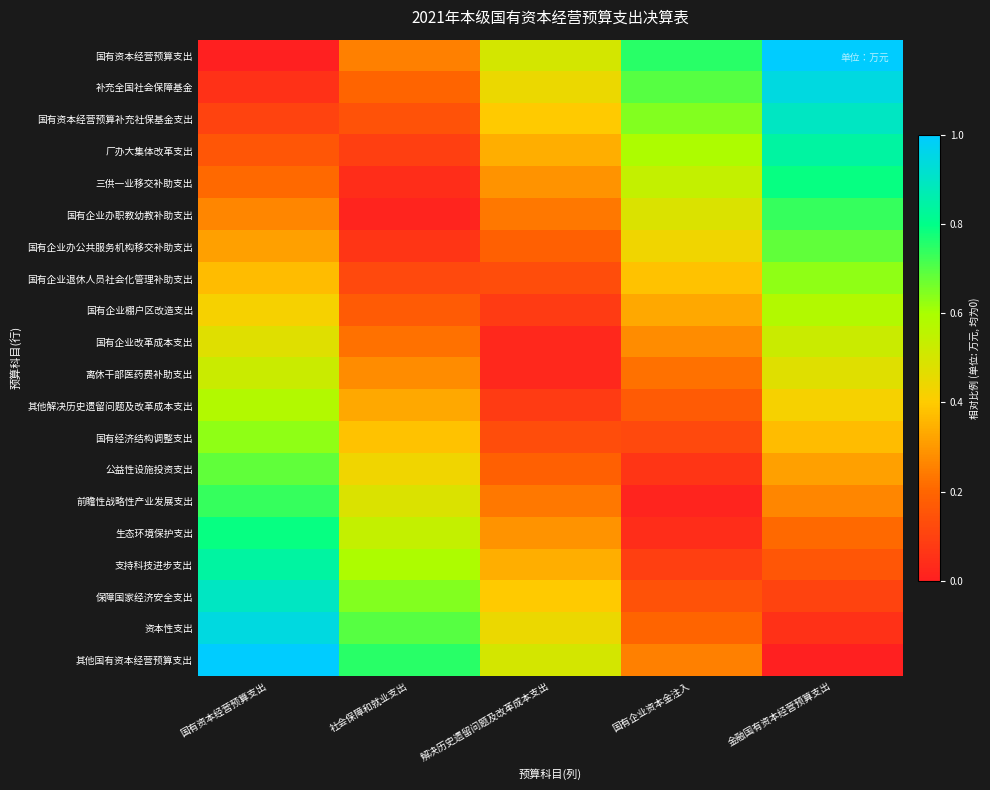

At 国有资本经营预算支出, list the series in order from smallest to largest.

国有资本经营预算支出, 补充全国社会保障基金, 国有资本经营预算补充社保基金支出, 厂办大集体改革支出, 三供一业移交补助支出, 国有企业办职教幼教补助支出, 国有企业办公共服务机构移交补助支出, 国有企业退休人员社会化管理补助支出, 国有企业棚户区改造支出, 国有企业改革成本支出, 离休干部医药费补助支出, 其他解决历史遗留问题及改革成本支出, 国有经济结构调整支出, 公益性设施投资支出, 前瞻性战略性产业发展支出, 生态环境保护支出, 支持科技进步支出, 保障国家经济安全支出, 资本性支出, 其他国有资本经营预算支出